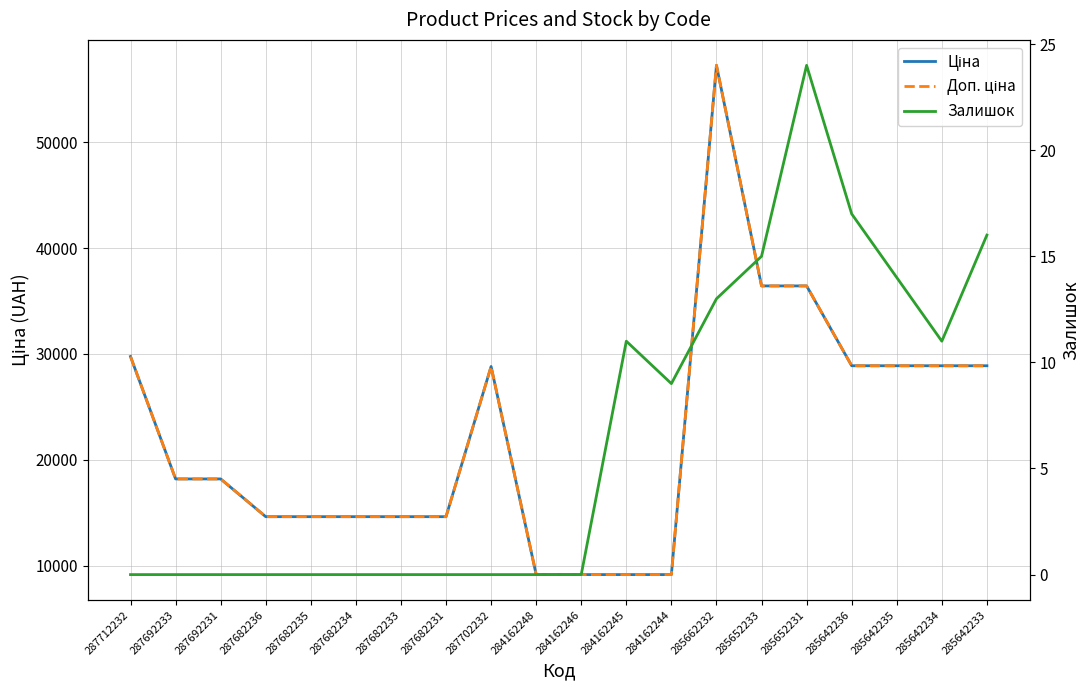

List the series in order of their peak value, highest first.

Ціна, Доп. ціна, Залишок